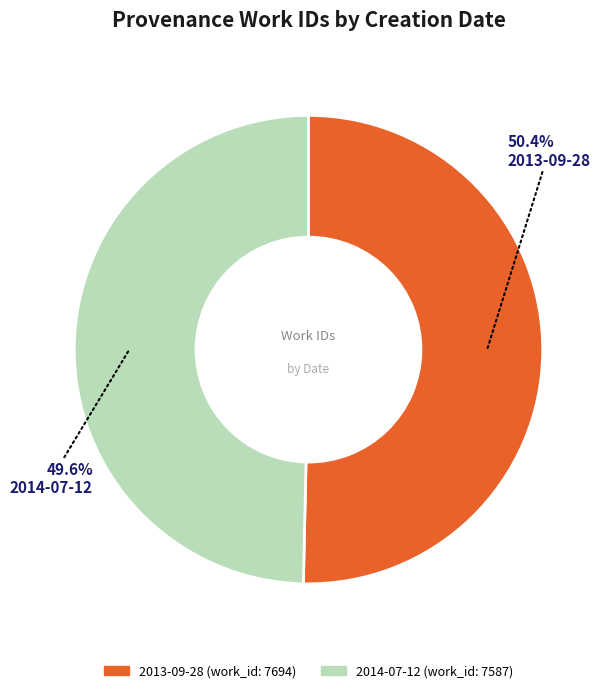

To the nearest percent, what is the combined percentage of 2013-09-28 and 2014-07-12?

100%